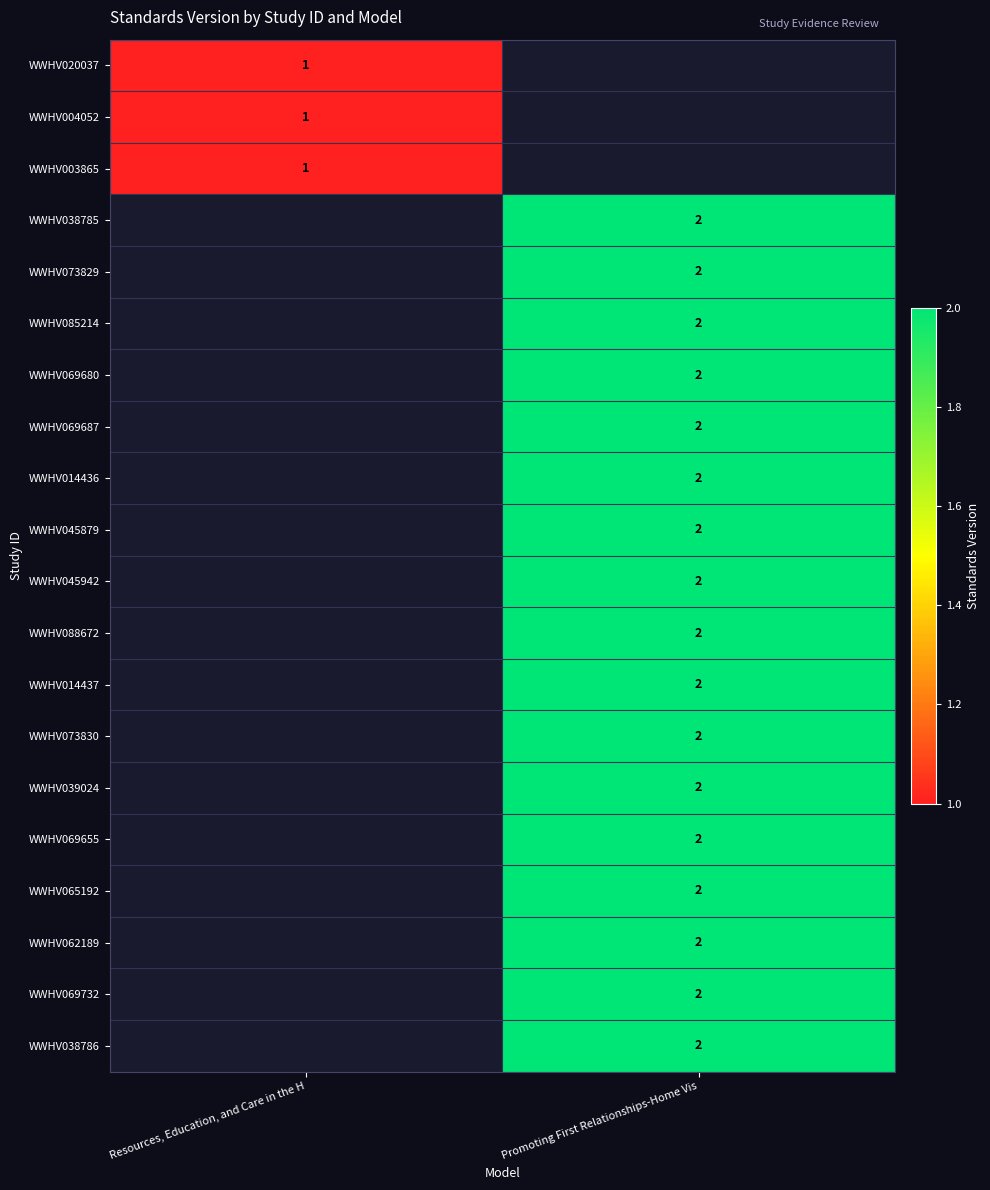

At which category does the chart reach its peak across all series?

Promoting First Relationships-Home Vis